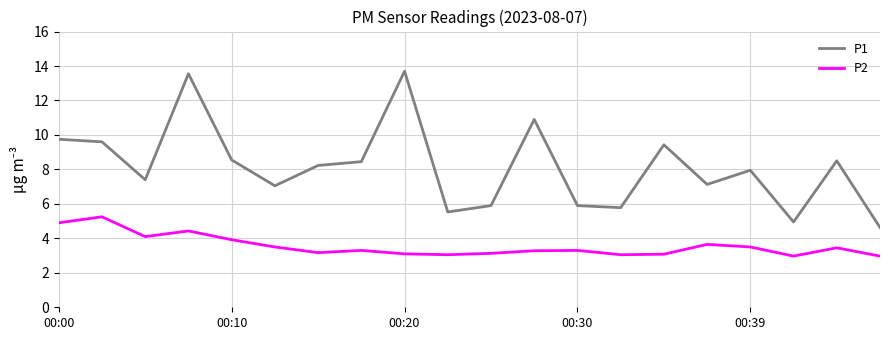

What is the difference between the maximum and minimum values in the P1 series?

9.1